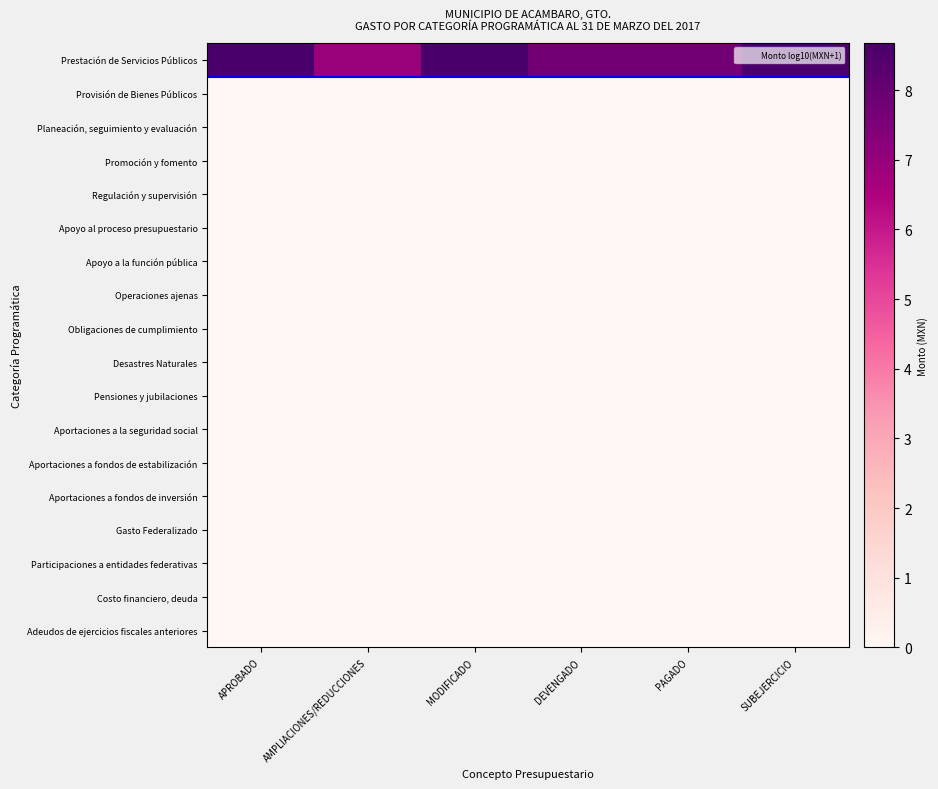

What is the difference between the highest and lowest values at DEVENGADO?

7.8